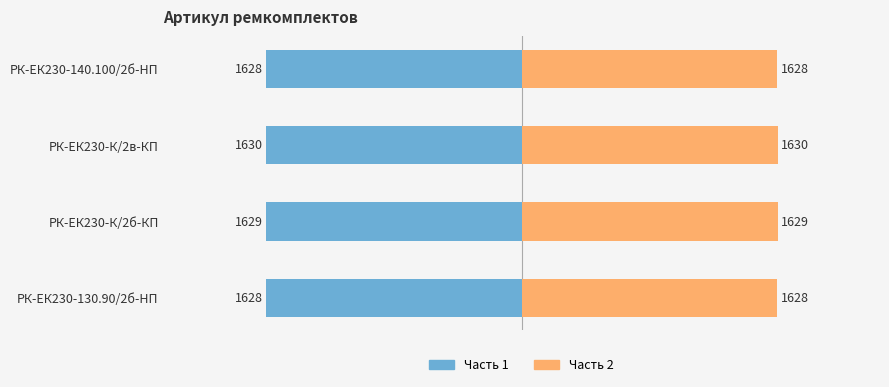

The Часть 2 series shows 707.1 at РК-ЕК230-130.90/2б-HП. True or false?

False